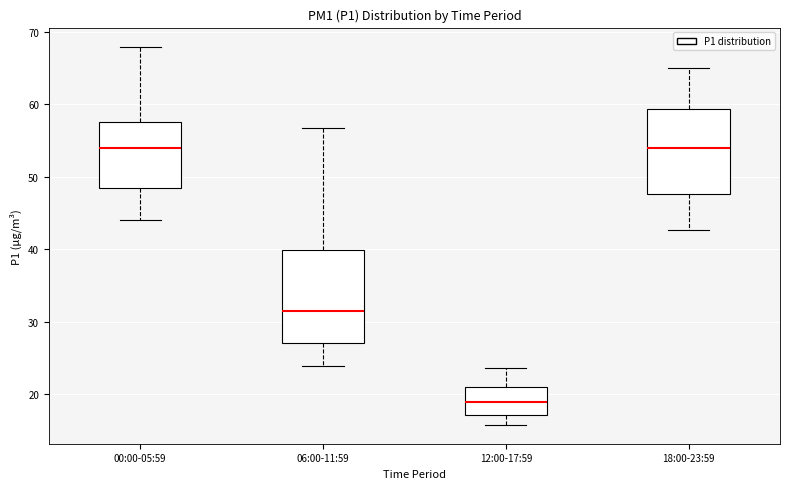

Which box's median line is the lowest?

12:00-17:59